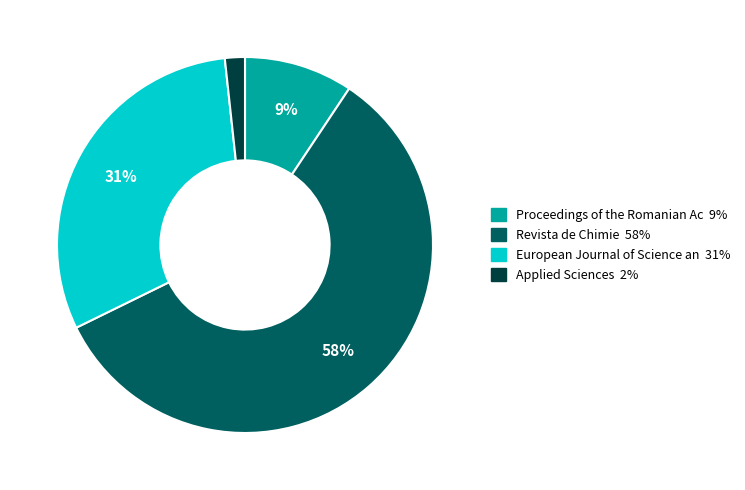

To the nearest percent, what is the average slice percentage?

25%